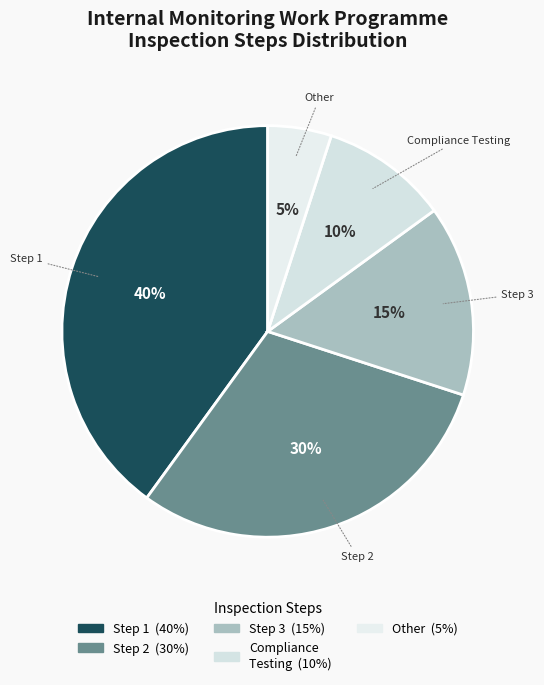

To the nearest percent, what is the average slice percentage?

20%